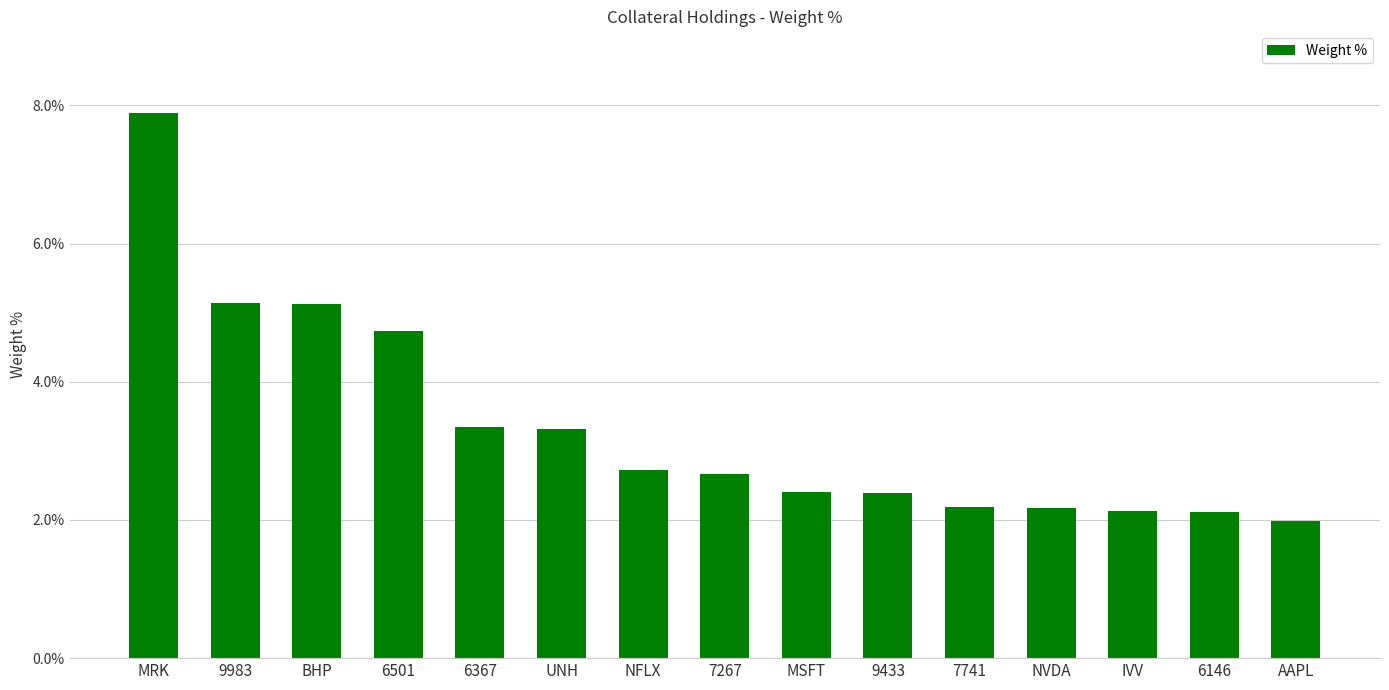

Is it true that the value at NFLX is 2.7?

True